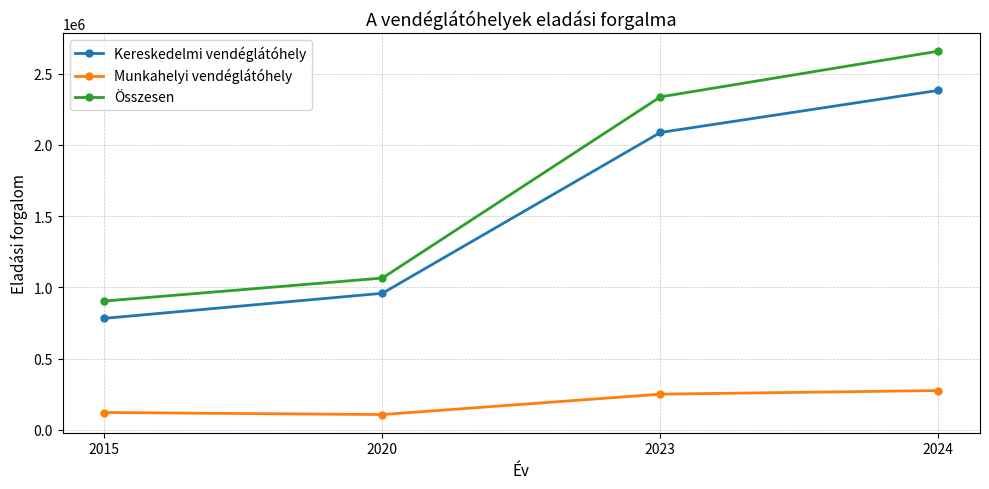

True or false: Összesen has a value of 2337589 at 2023.

True